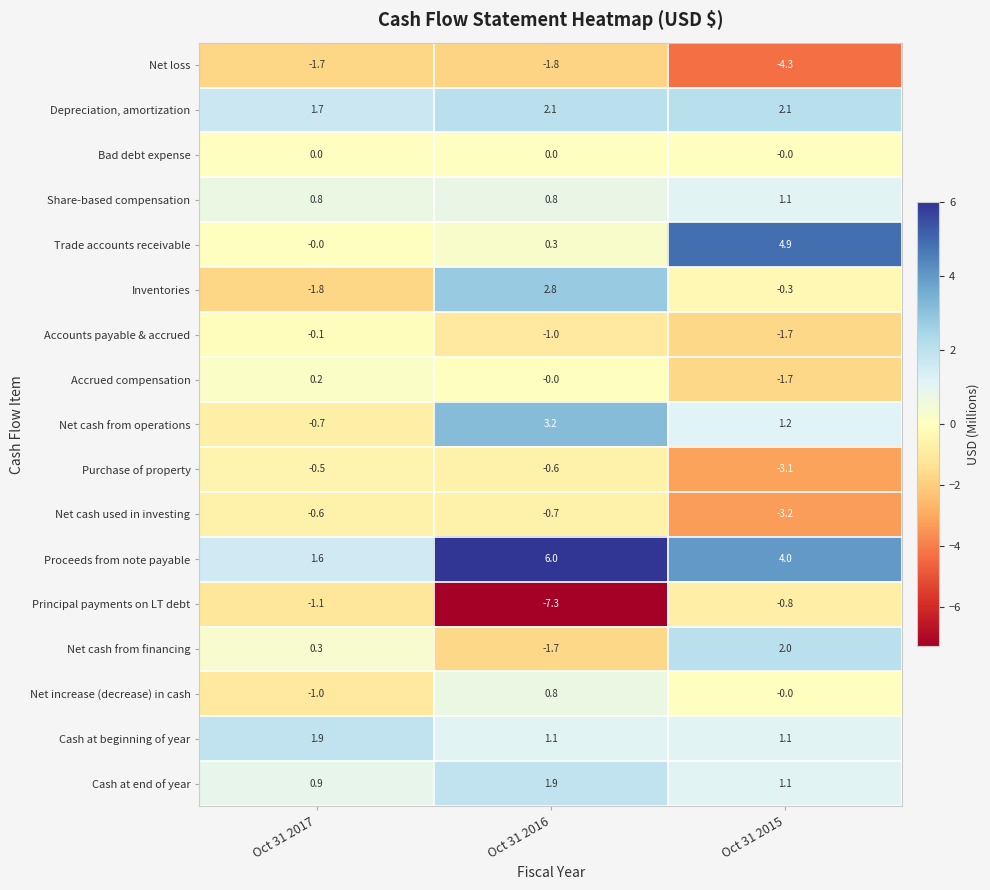

What is the total value across all series at Oct 31 2017?

-0.1